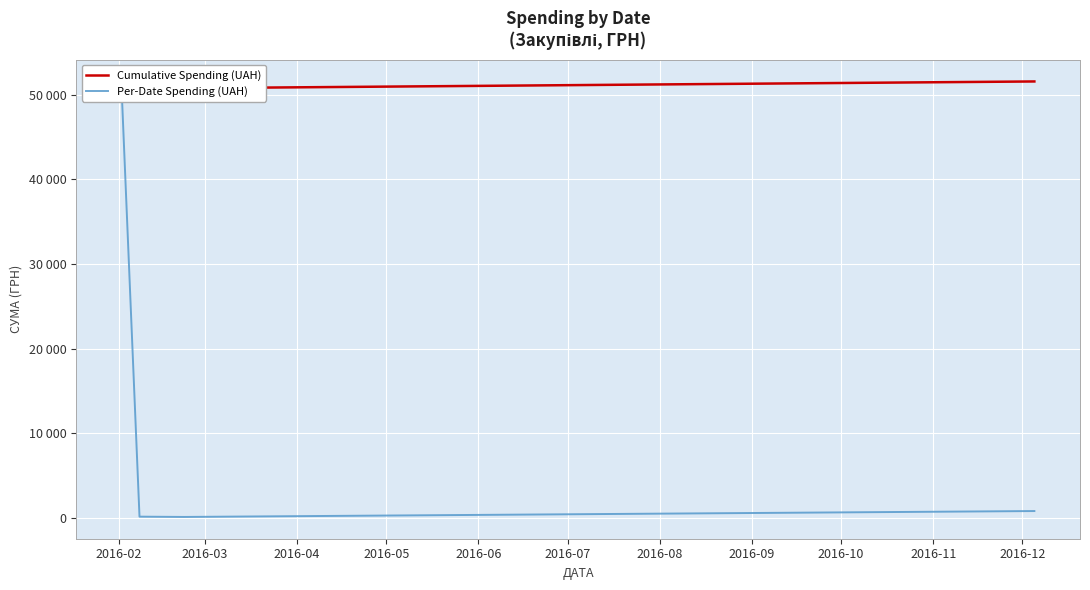

What value does the Cumulative Spending (UAH) series have at 2016-04?

50750.2